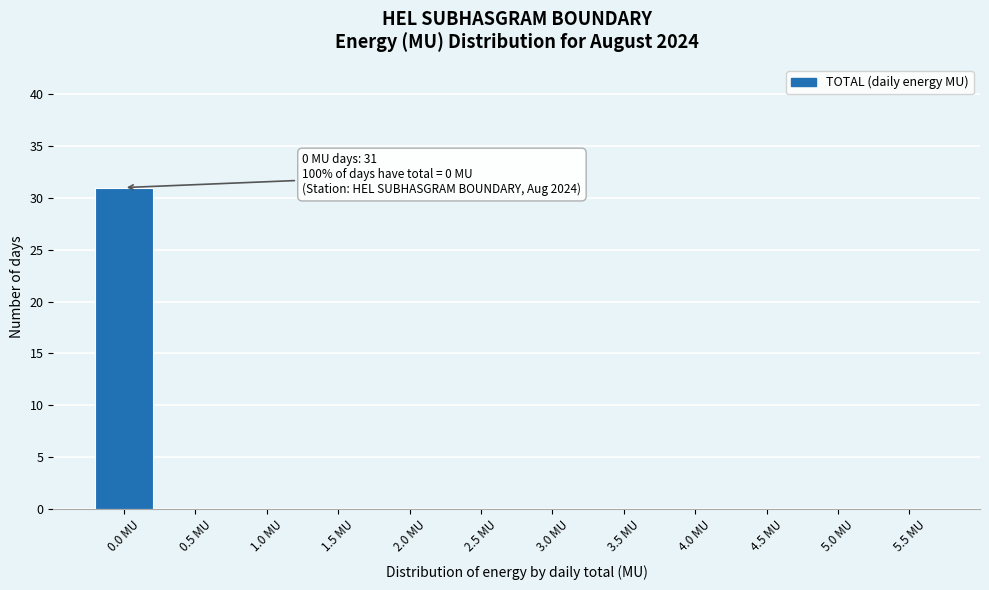

Reading left to right, transcribe all the data shown in this chart.

0.0 MU=31	0.5 MU=0	1.0 MU=0	1.5 MU=0	2.0 MU=0	2.5 MU=0	3.0 MU=0	3.5 MU=0	4.0 MU=0	4.5 MU=0	5.0 MU=0	5.5 MU=0